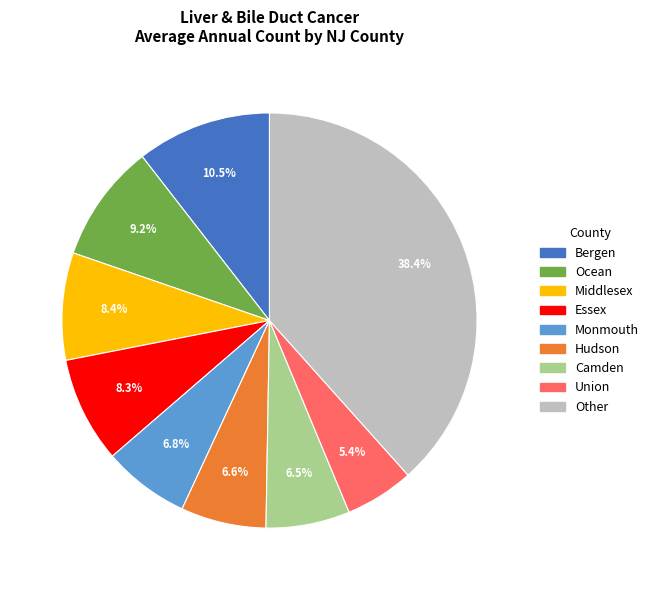

Do Essex and Hudson together represent more than half of the pie?

No